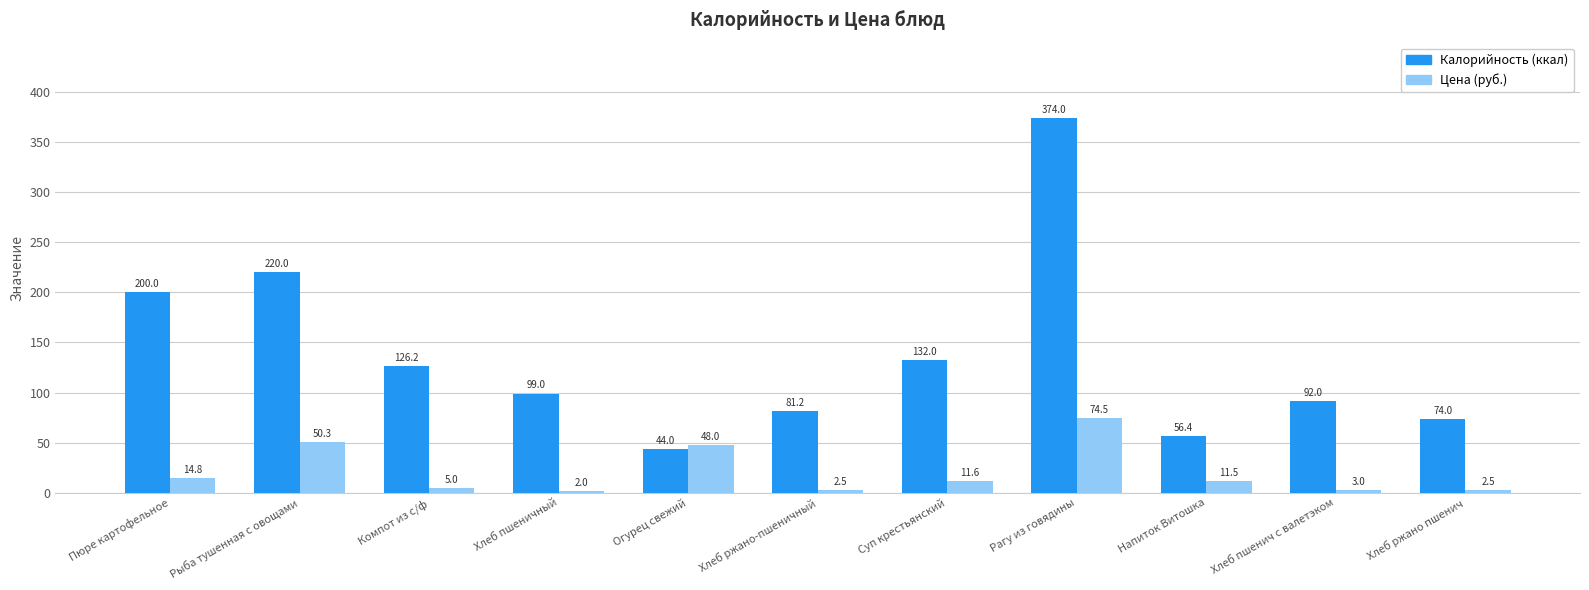

How many data points does each series have?

11